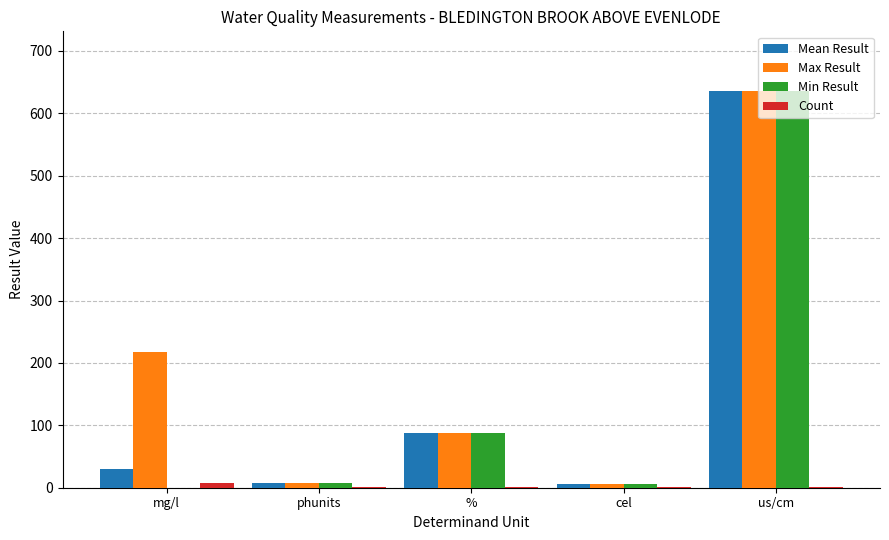

What is the sum of all Count values?

12.0